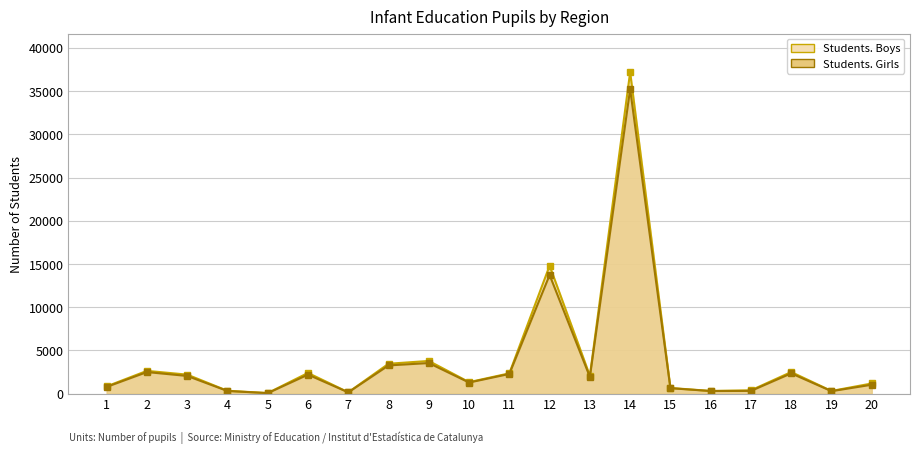

Reading left to right, transcribe all the data shown in this chart.

Students. Boys: 842	2636	2201	330	69	2396	157	3459	3784	1331	2350	14804	2068	37200	657	311	382	2500	311	1177
Students. Girls: 780	2497	2047	308	58	2199	148	3266	3541	1287	2278	13729	1933	35236	631	301	318	2348	286	1032